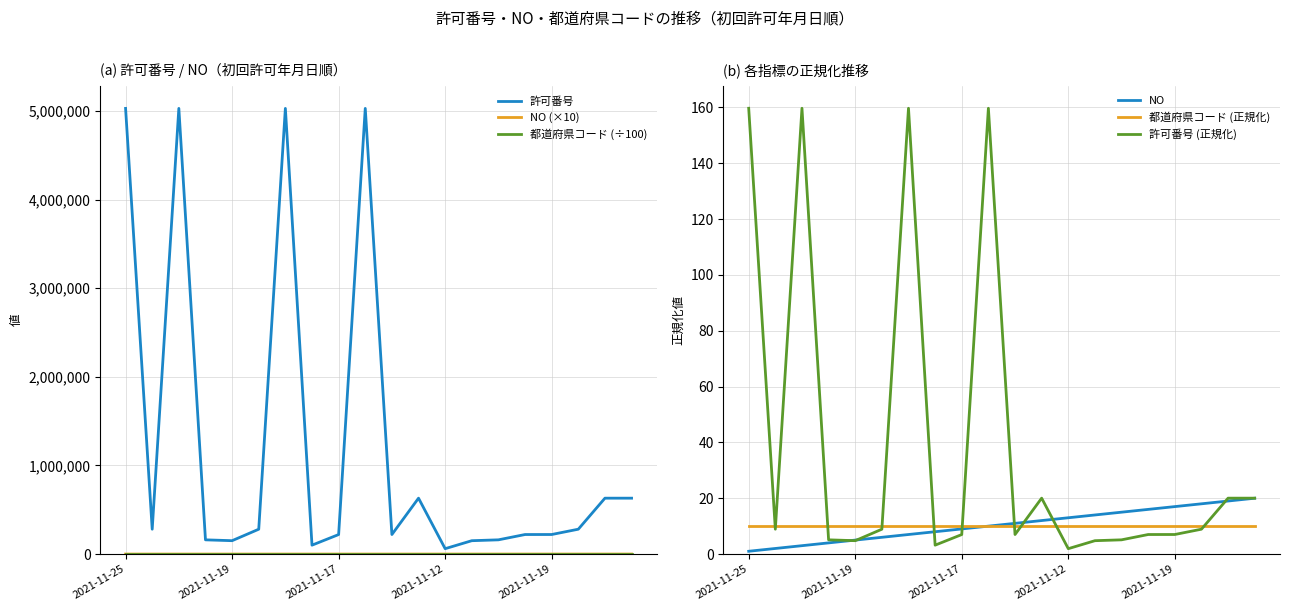

What is the sum of the 許可番号 (正規化) values at 7 and 8?

10.2